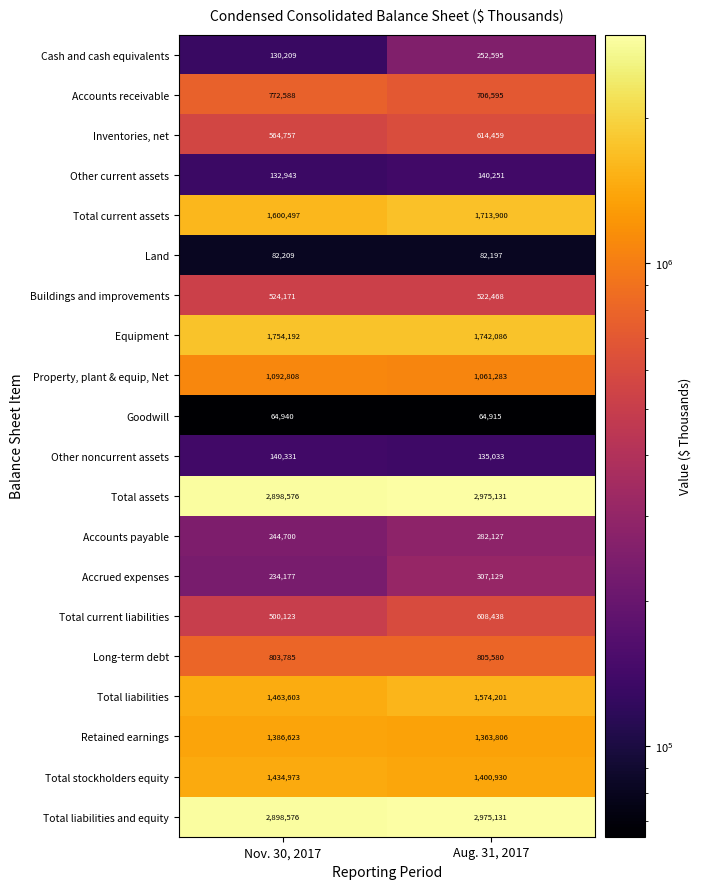

What is the sum of all Other current assets values?

273194